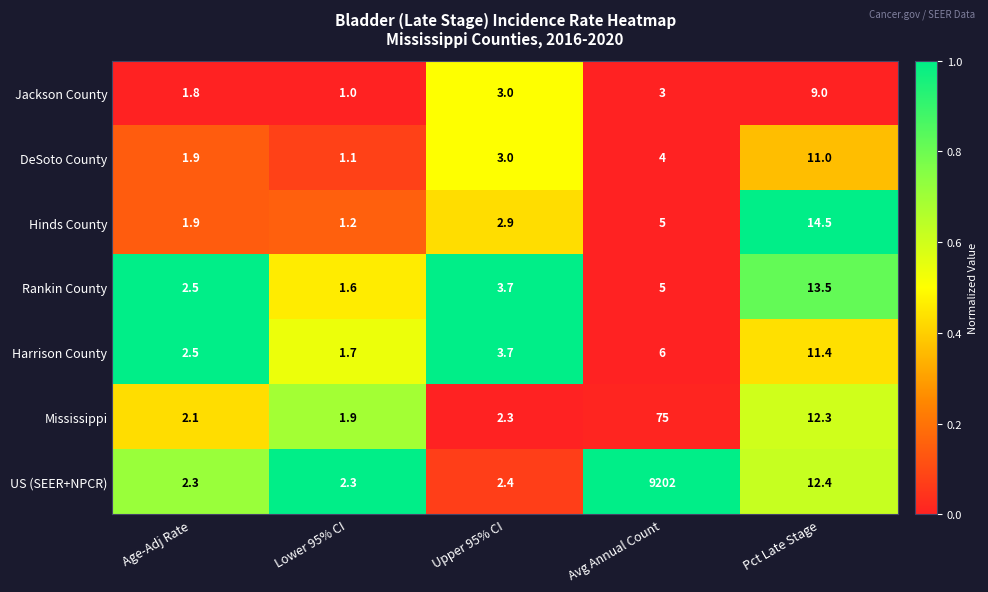

Which series has the widest spread of values?

US (SEER+NPCR)